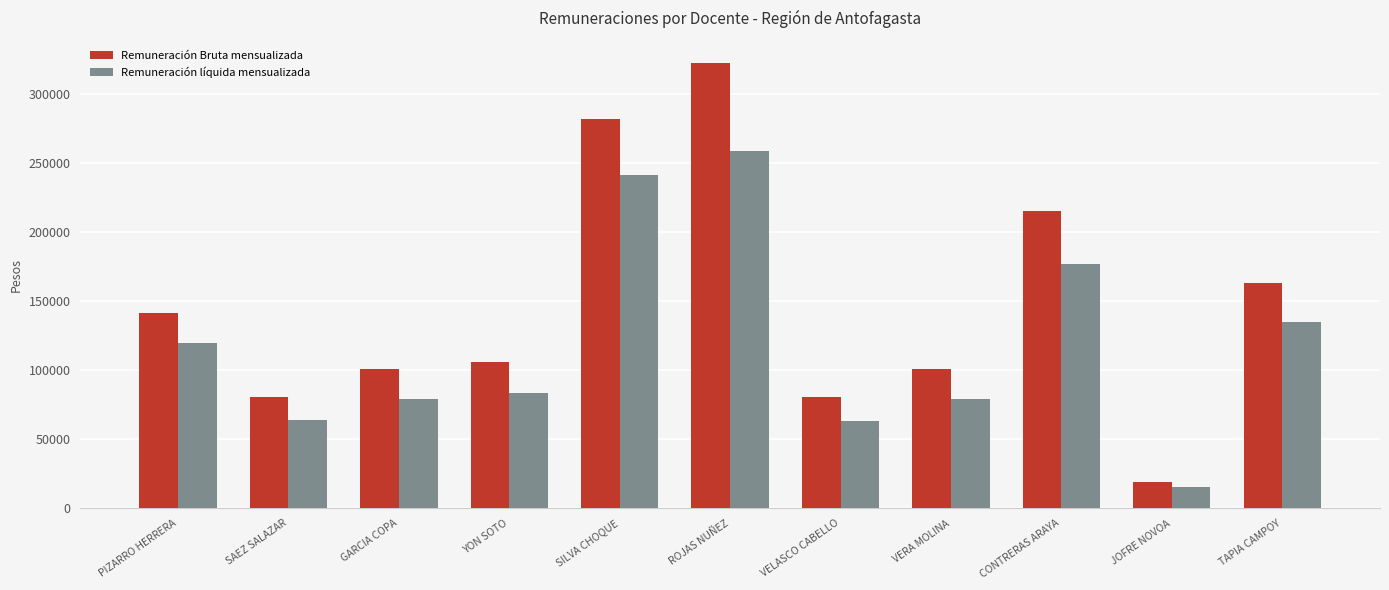

What is the value of the Remuneración Bruta mensualizada bar at the 2nd from the left?

80534